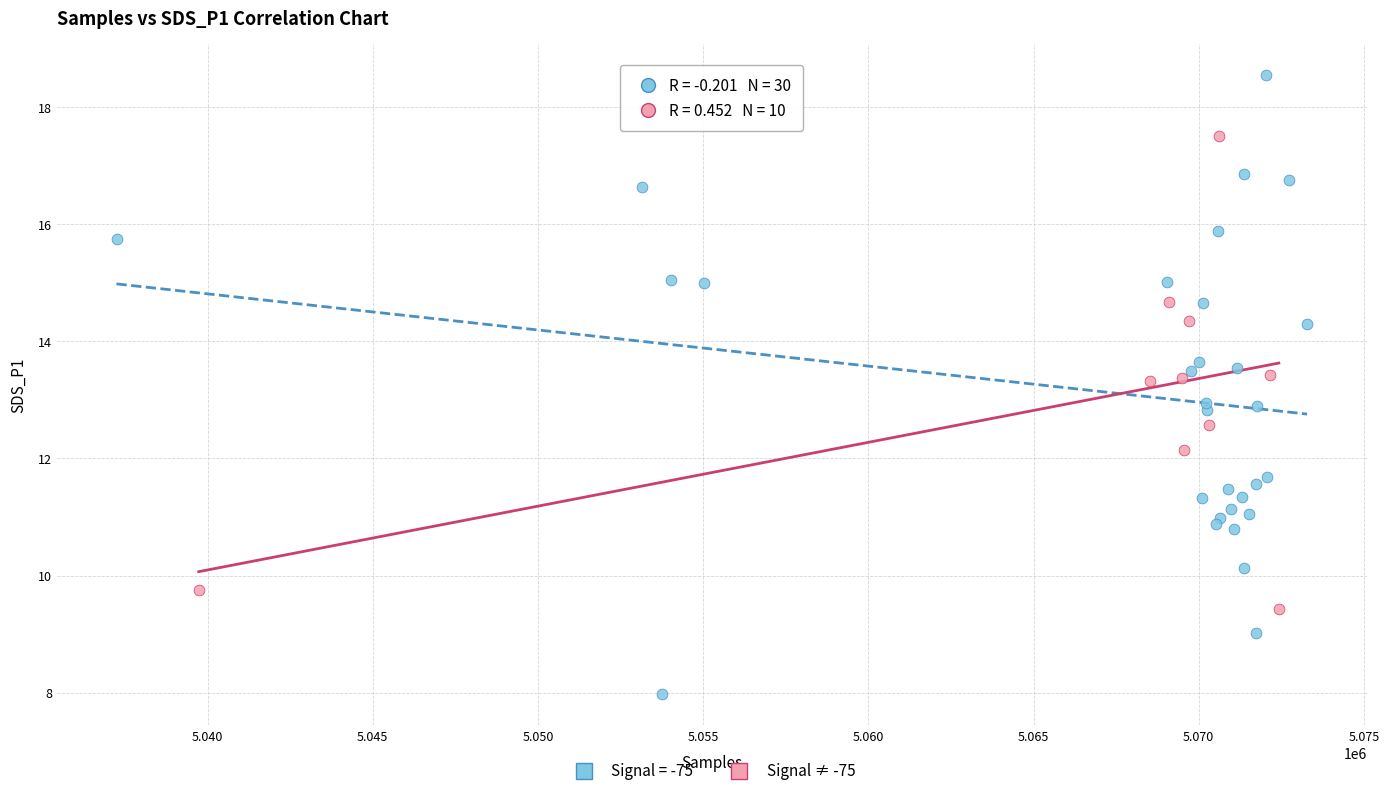

Which series reaches the minimum Y coordinate?

Signal = -75